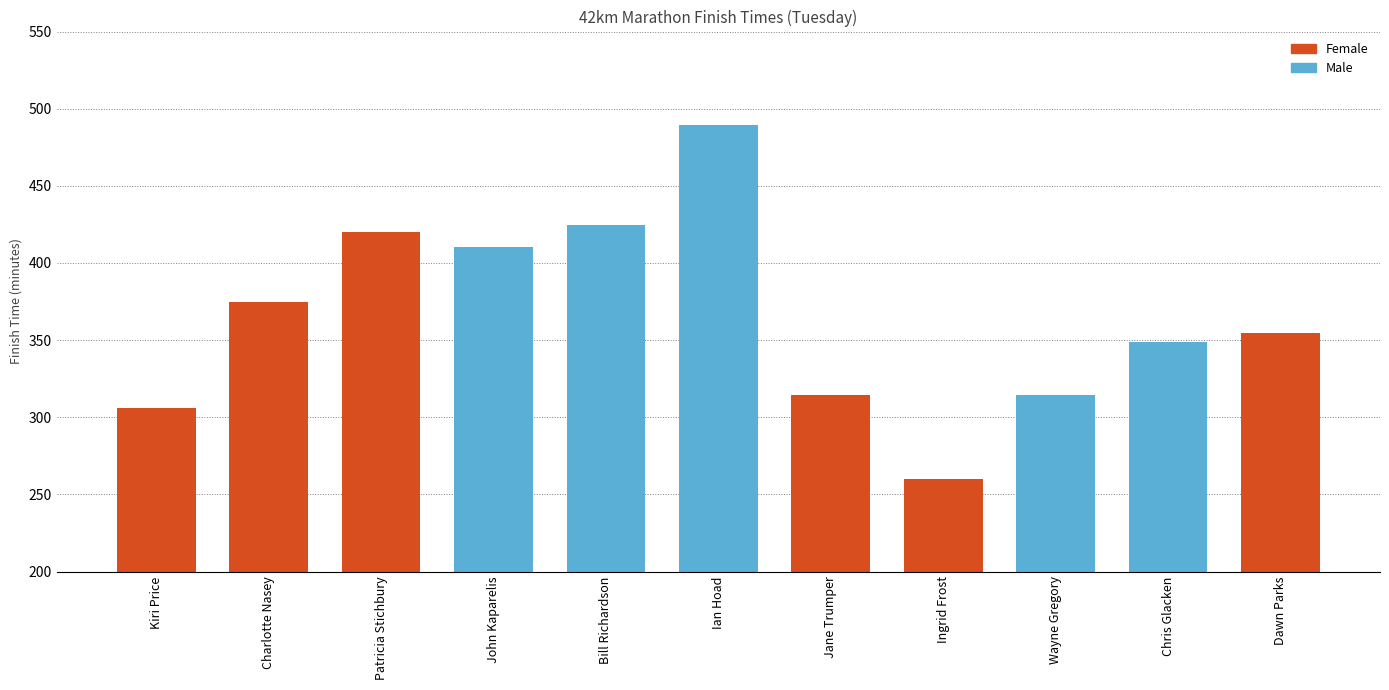

What is the smallest value displayed?

259.8